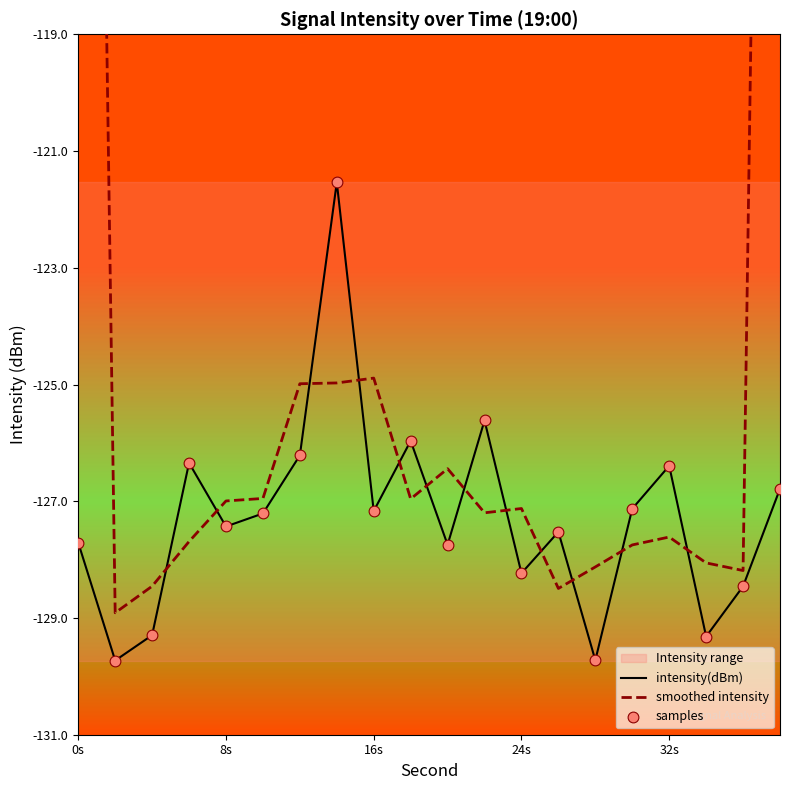

Which series reaches the maximum Y coordinate?

smoothed intensity